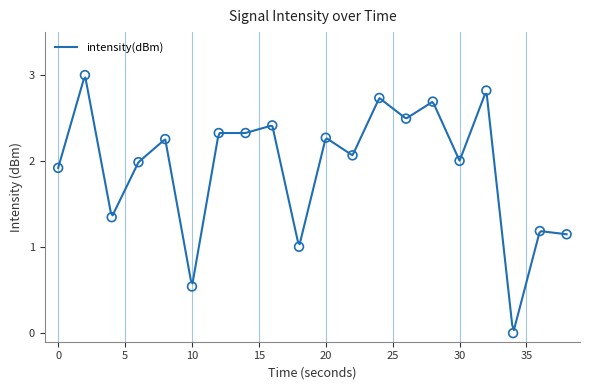

What is the change in value from 2 to 10?

-2.5